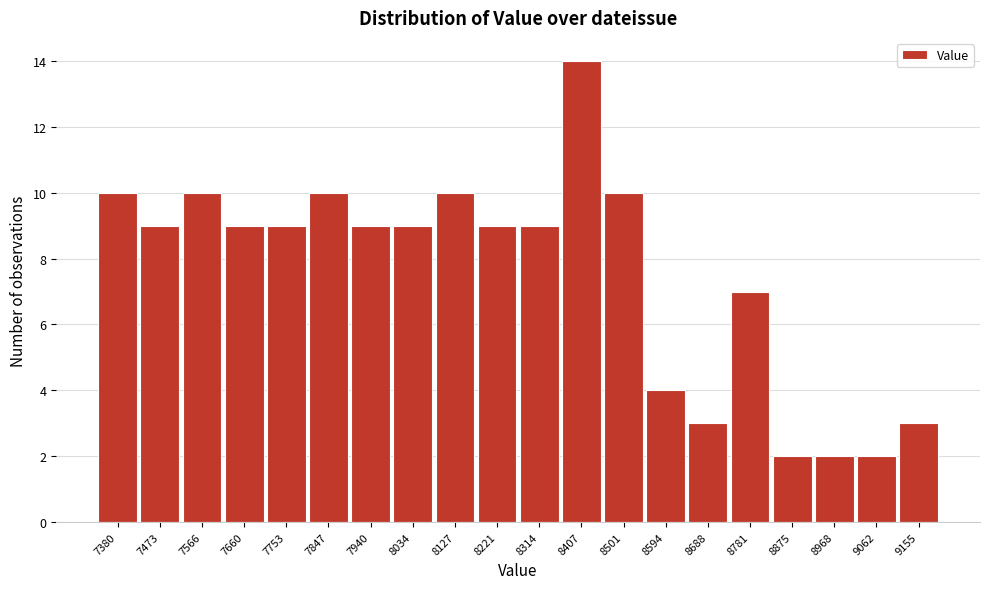

Reading left to right, list all the values displayed in this chart.

7380=10	7473=9	7566=10	7660=9	7753=9	7847=10	7940=9	8034=9	8127=10	8221=9	8314=9	8407=14	8501=10	8594=4	8688=3	8781=7	8875=2	8968=2	9062=2	9155=3